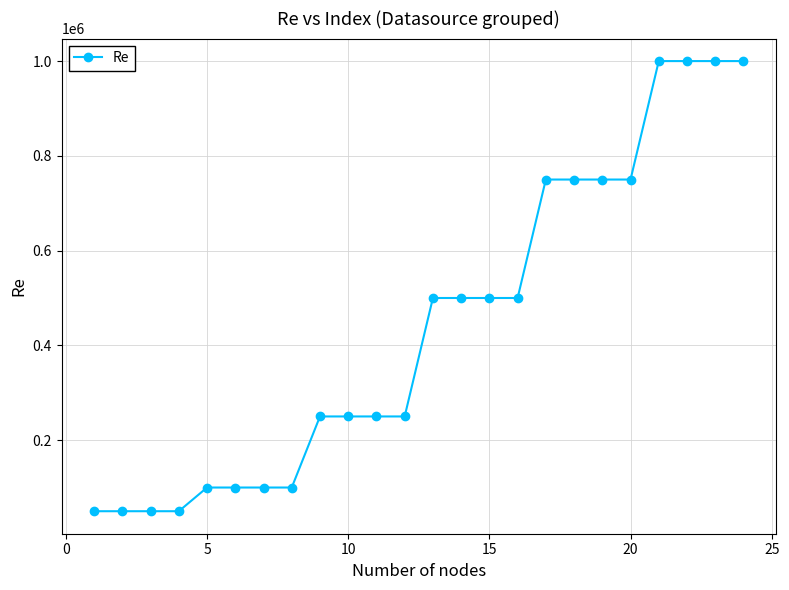

What is the smallest value displayed?

50000